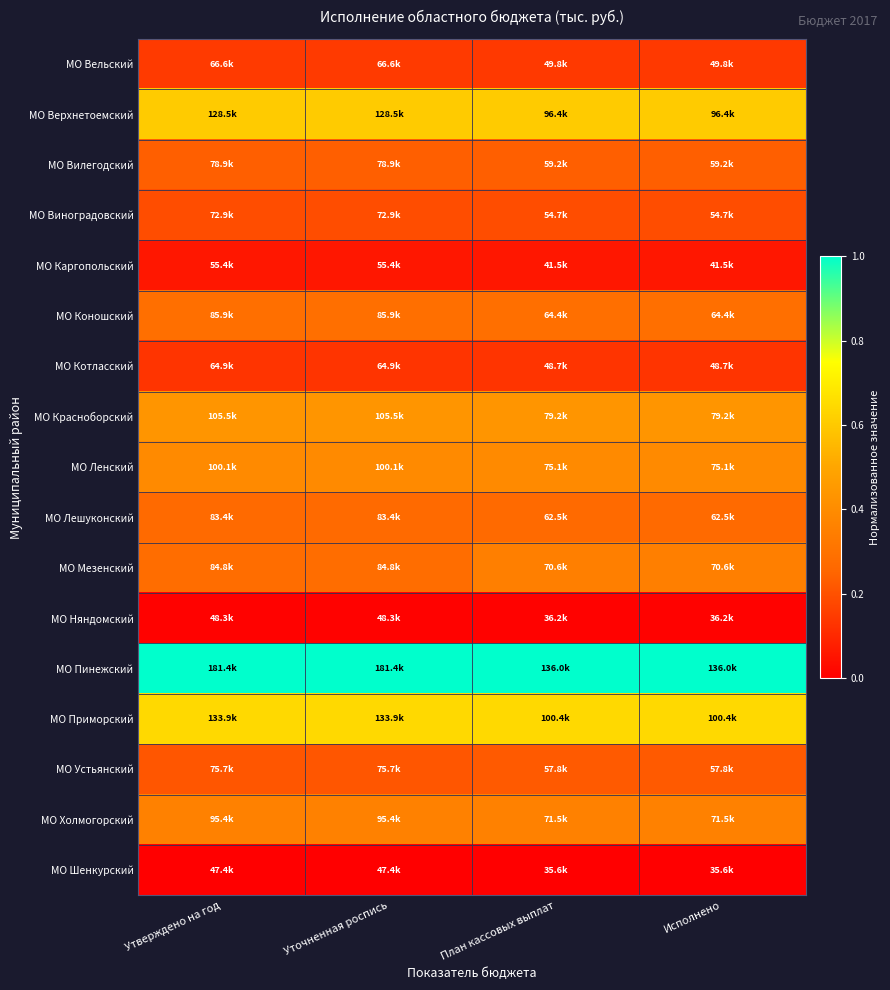

At Исполнено, list the series in order from largest to smallest.

МО Пинежский, МО Приморский, МО Верхнетоемский, МО Красноборский, МО Ленский, МО Холмогорский, МО Мезенский, МО Коношский, МО Лешуконский, МО Вилегодский, МО Устьянский, МО Виноградовский, МО Вельский, МО Котласский, МО Каргопольский, МО Няндомский, МО Шенкурский